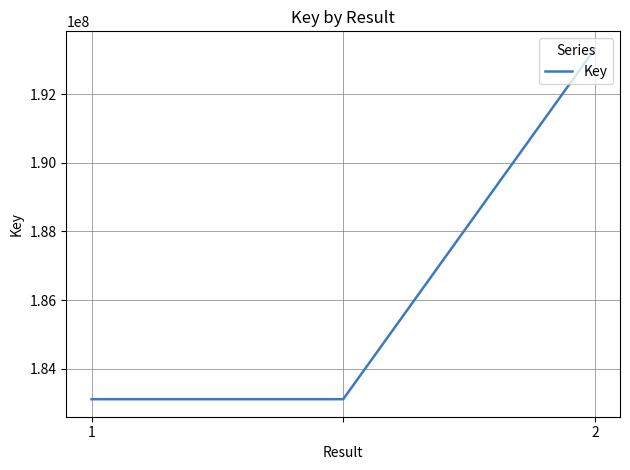

What is the maximum value shown in the chart?

193322280